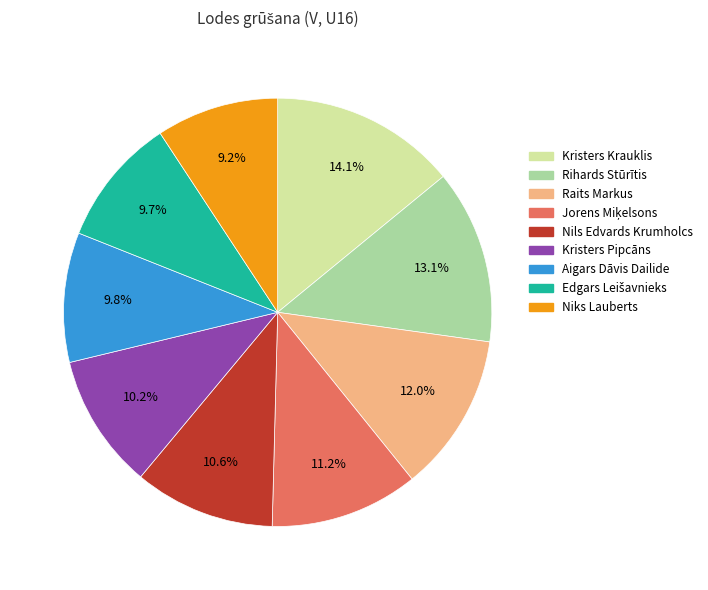

Which has a higher value, Kristers Pipcāns or Kristers Krauklis?

Kristers Krauklis